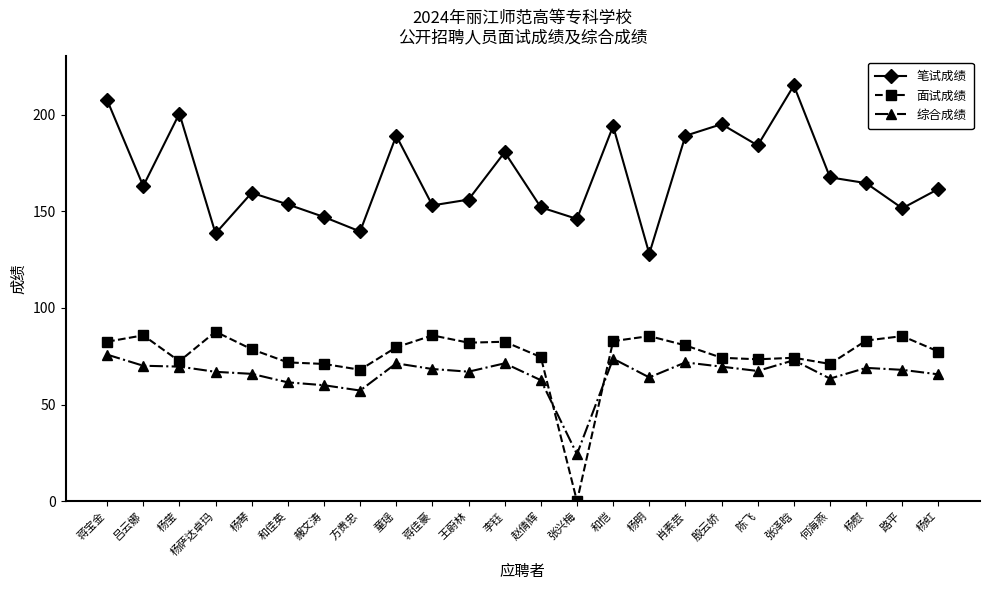

At which category does 面试成绩 reach its first local peak?

吕云娜